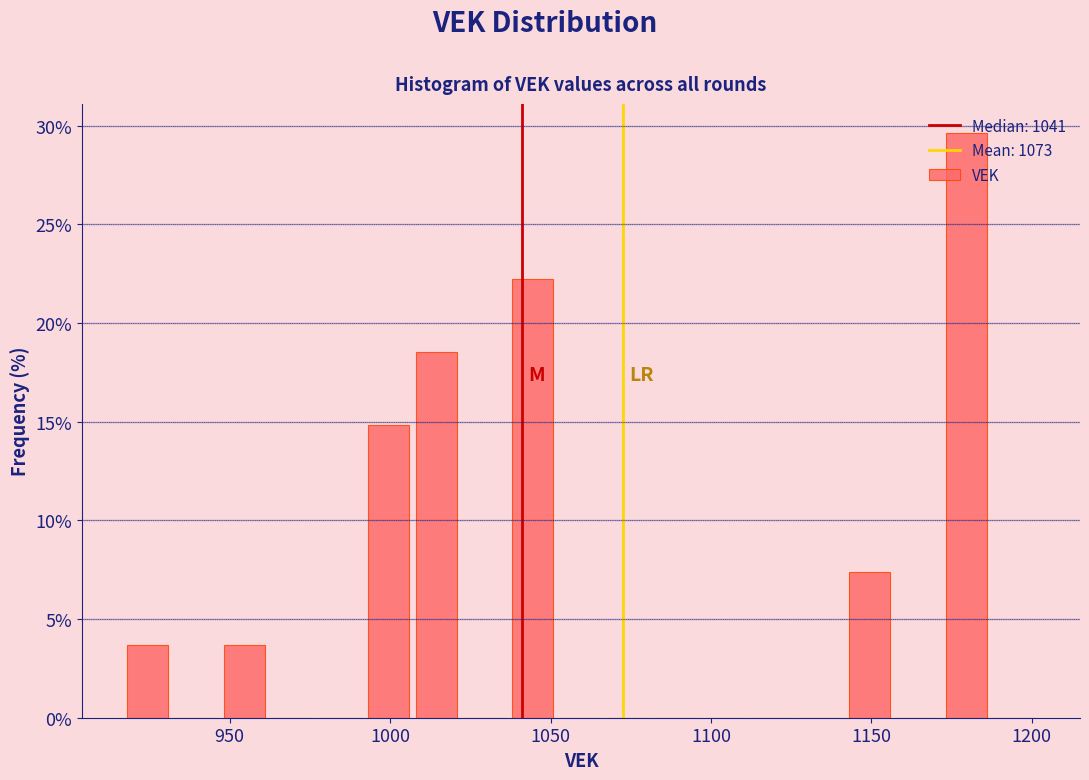

Around what value on the x-axis is the tallest bar? Give the approximate position of its centre, as read against the axis.

1180